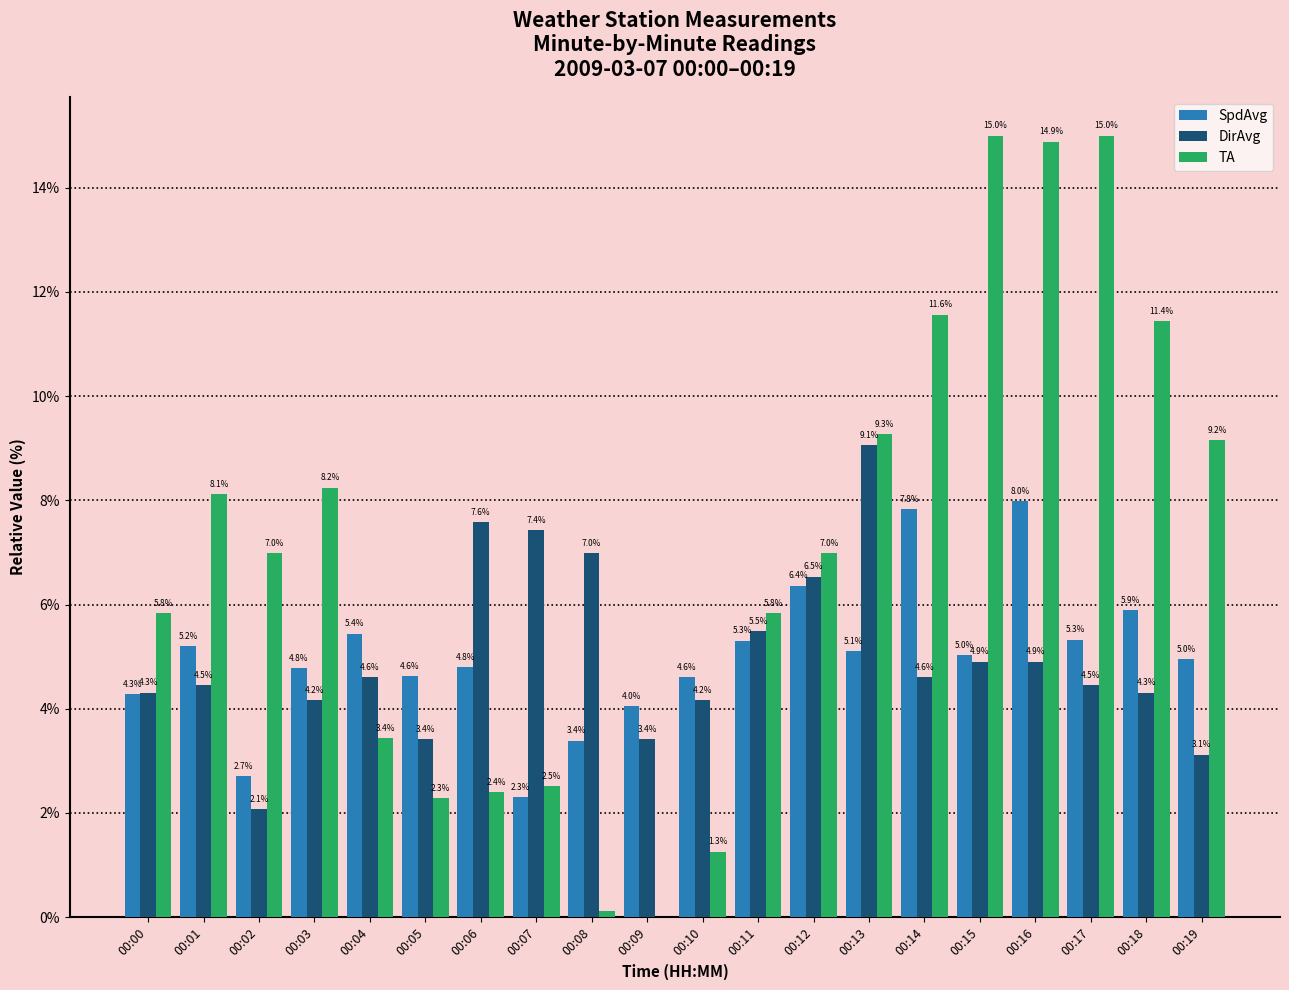

What value does the DirAvg series have at 00:02?

2.1